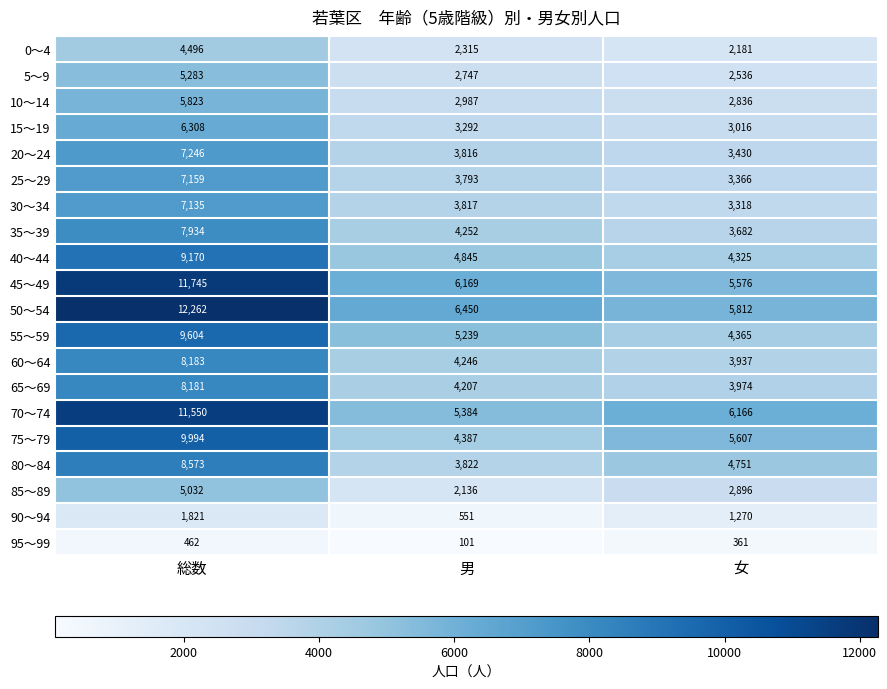

At which label is 0～4 closest to 3338?

男